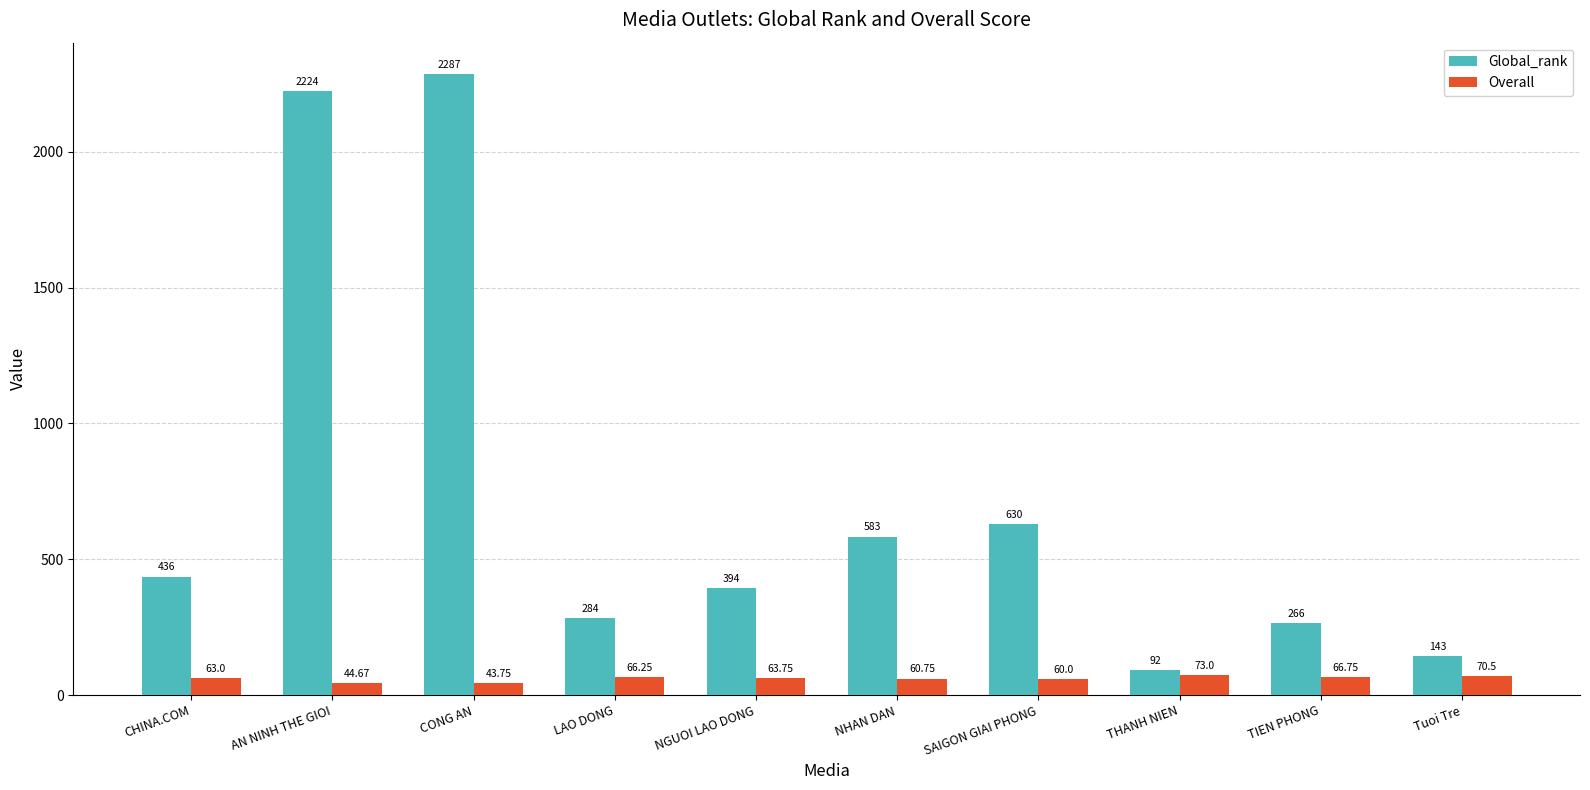

What is the lowest value of the Global_rank series?

92.0